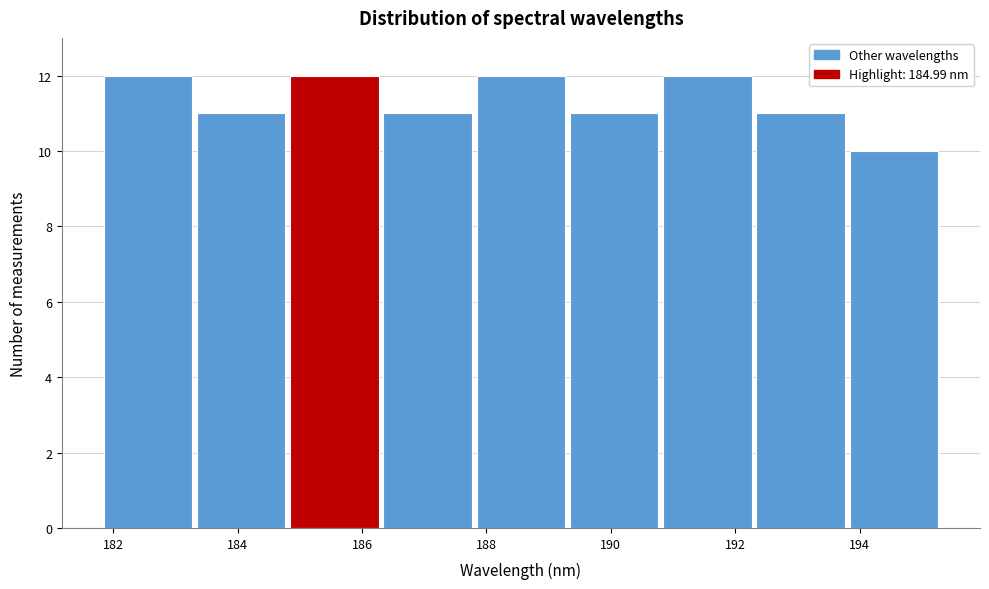

Reading left to right, transcribe this chart: for each bar, give the range it covers on the x-axis and its height. Neither the bar edges nor the heights are printed on the chart, so give them approximately, as read against the axes.

181.8 to 183.4: 12
183.4 to 184.8: 11
184.8 to 186.4: 12
186.4 to 187.8: 11
187.8 to 189.4: 12
189.4 to 190.8: 11
190.8 to 192.4: 12
192.4 to 193.8: 11
193.8 to 195.4: 10